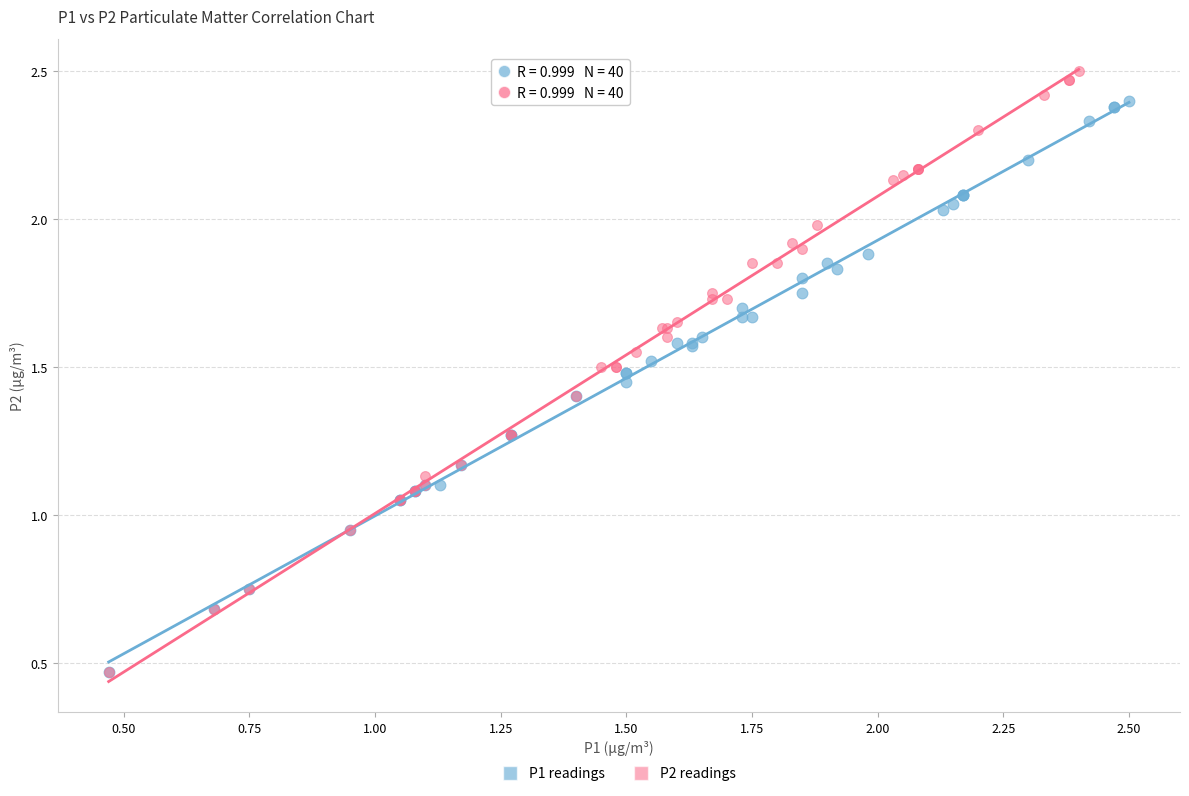

What are all the series names shown in the legend?

P1 readings, P2 readings